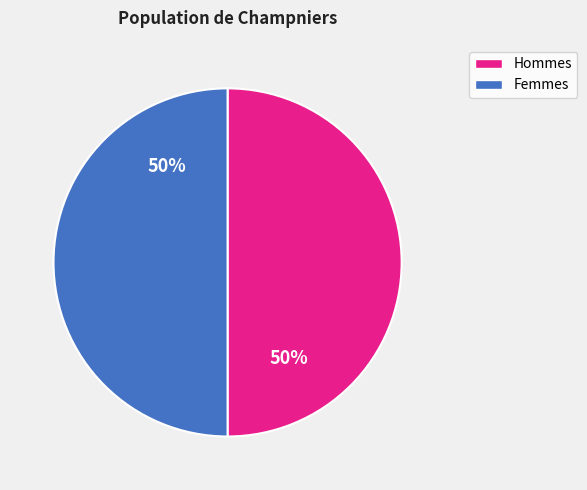

To the nearest percent, what is the average slice percentage?

50%